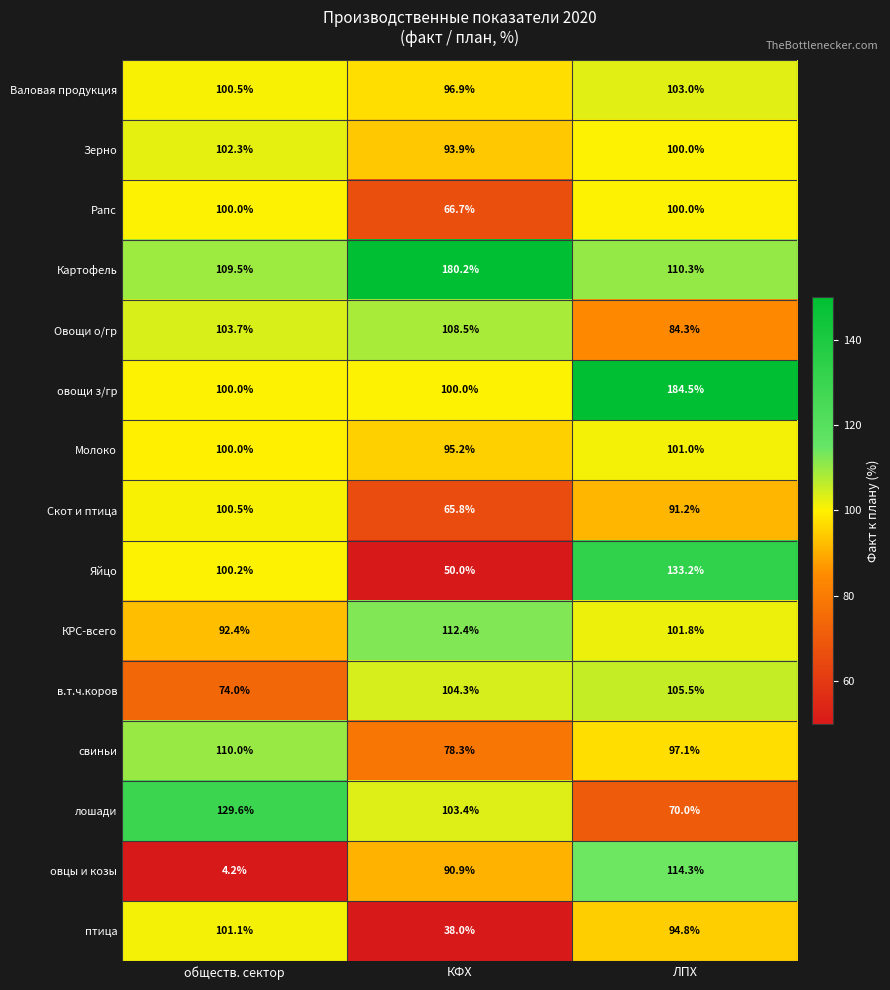

Between обществ. сектор and ЛПХ, which series saw the biggest shift?

овцы и козы